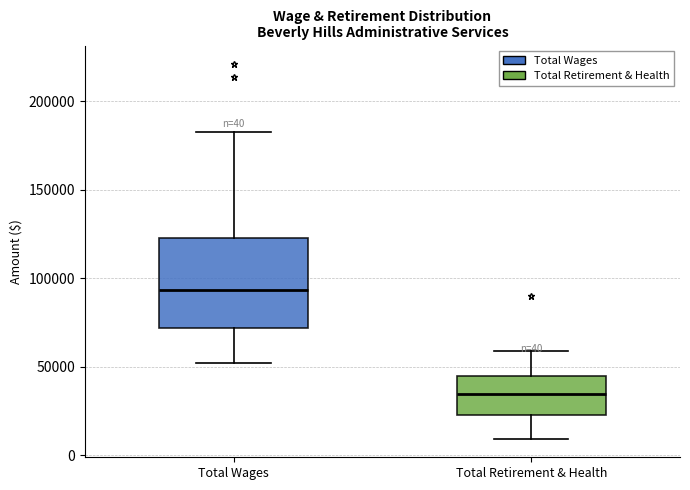

Which box has the lowest median line?

Total Retirement & Health